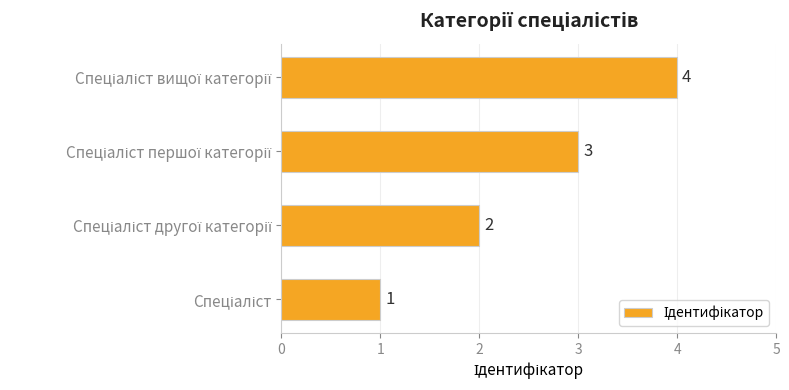

What is the greatest value displayed?

4